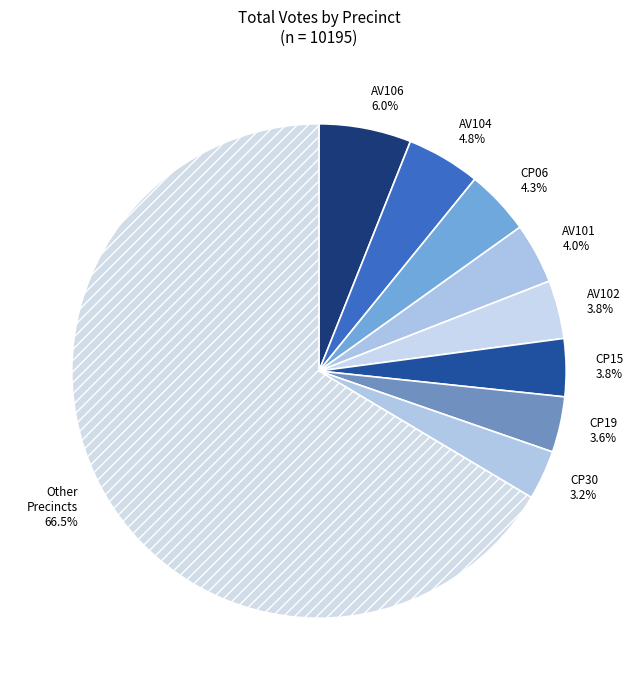

How many segments does this pie chart have?

9